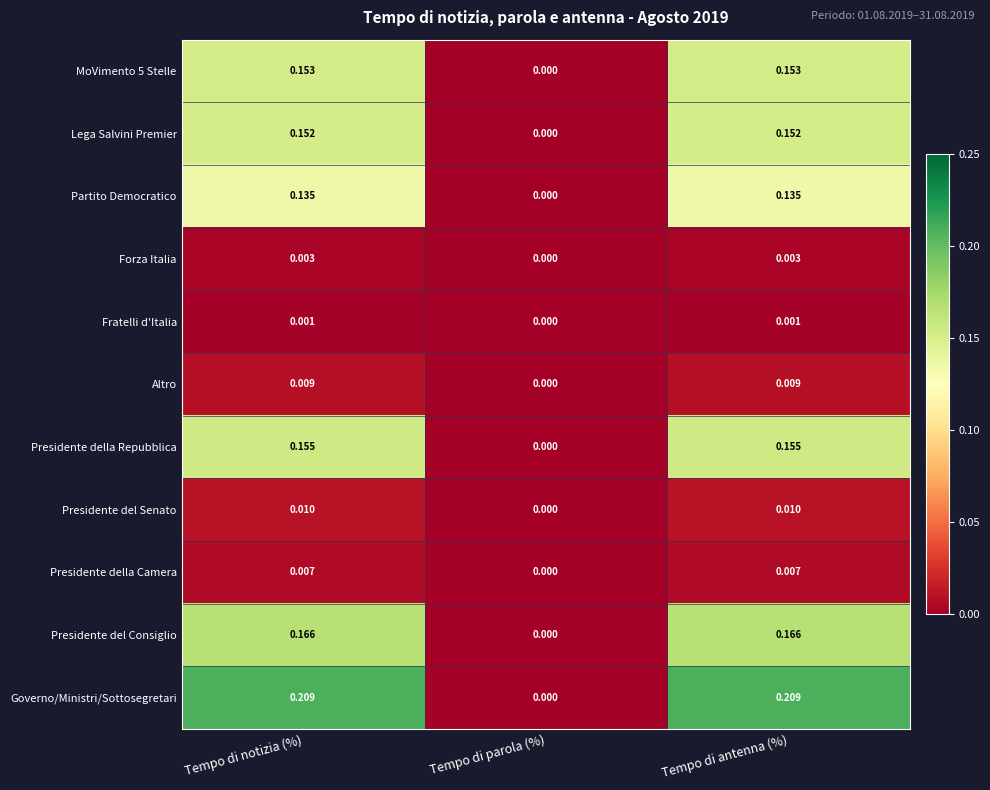

At which label is Presidente della Camera closest to 0?

Tempo di parola (%)